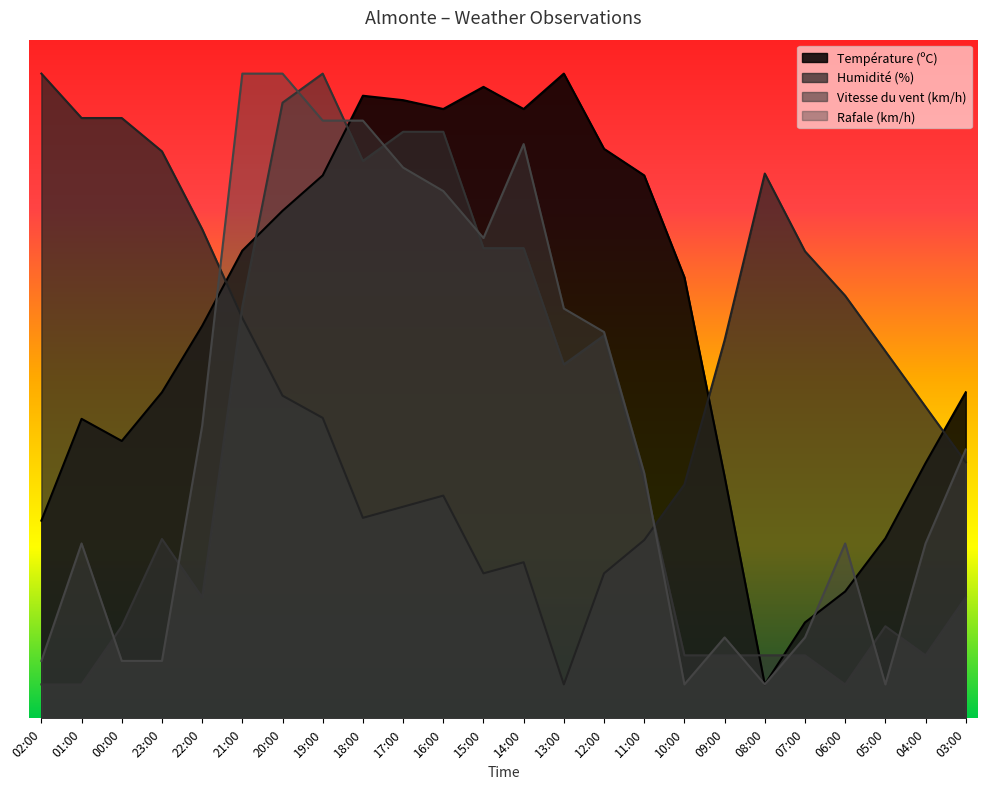

What is the smallest value displayed?

5.0